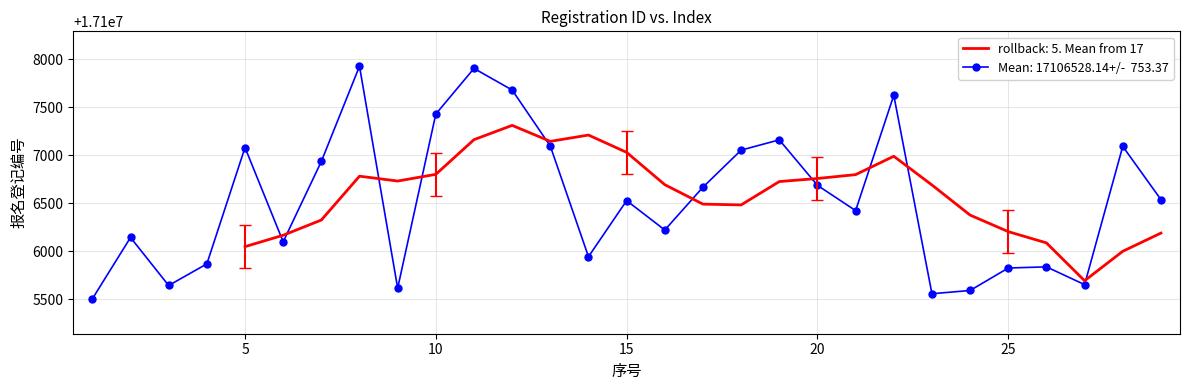

What is the difference between the maximum and minimum values?

2423